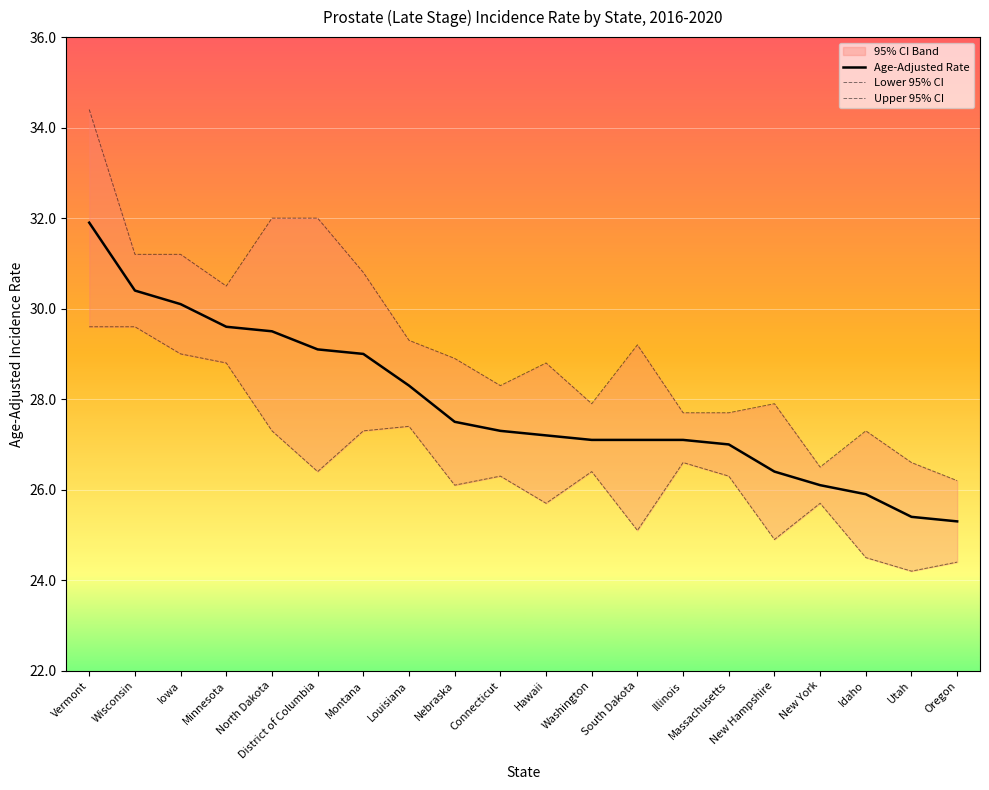

Does the chart display data point markers on the line(s)?

No